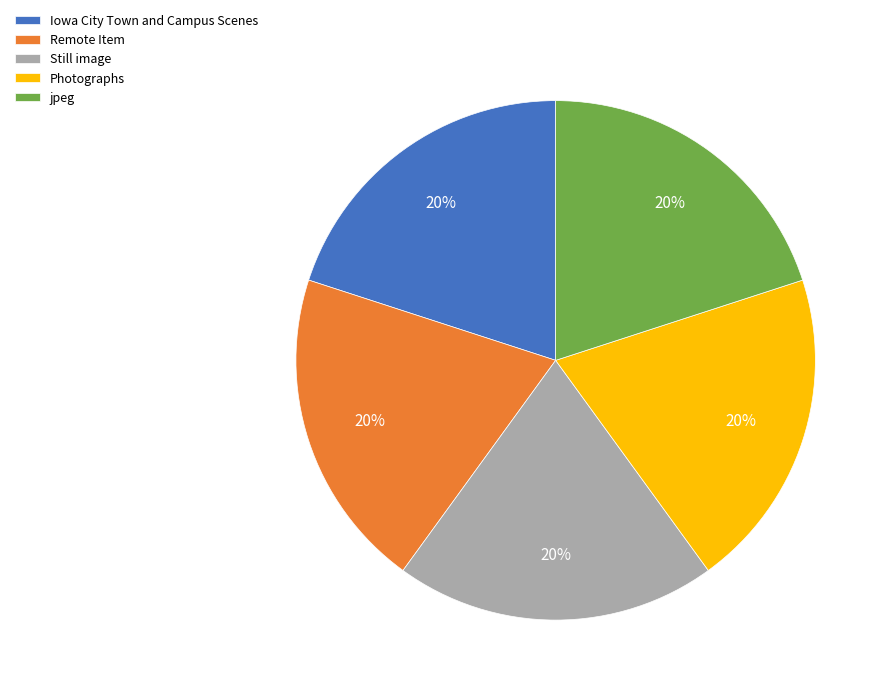

To the nearest percent, what percentage of the pie is Remote Item?

20%